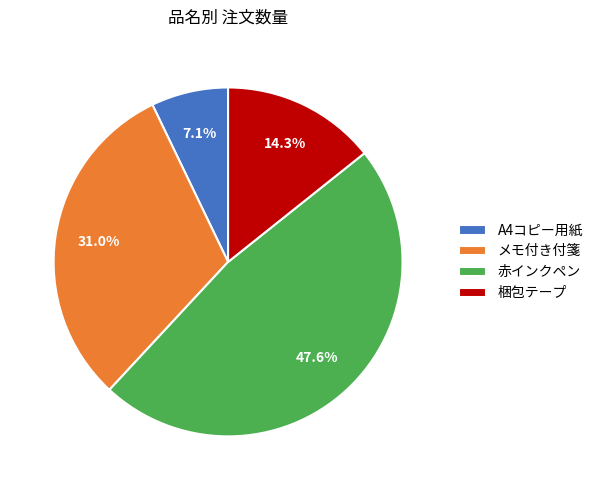

Which category has the biggest portion of the pie?

赤インクペン